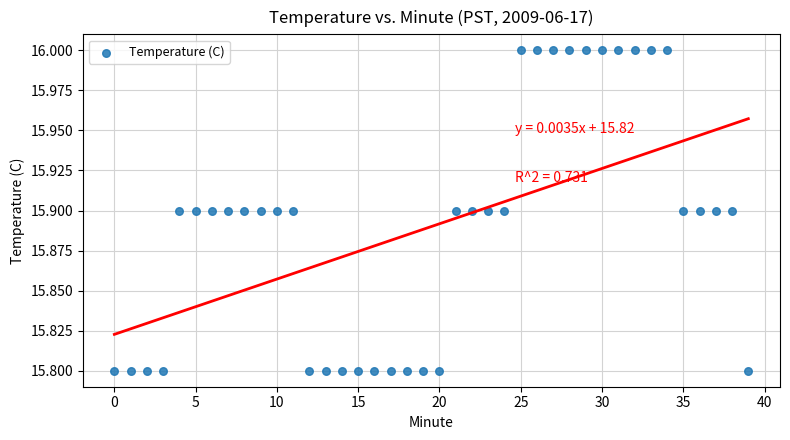

How many points are shown in the scatter plot?

40